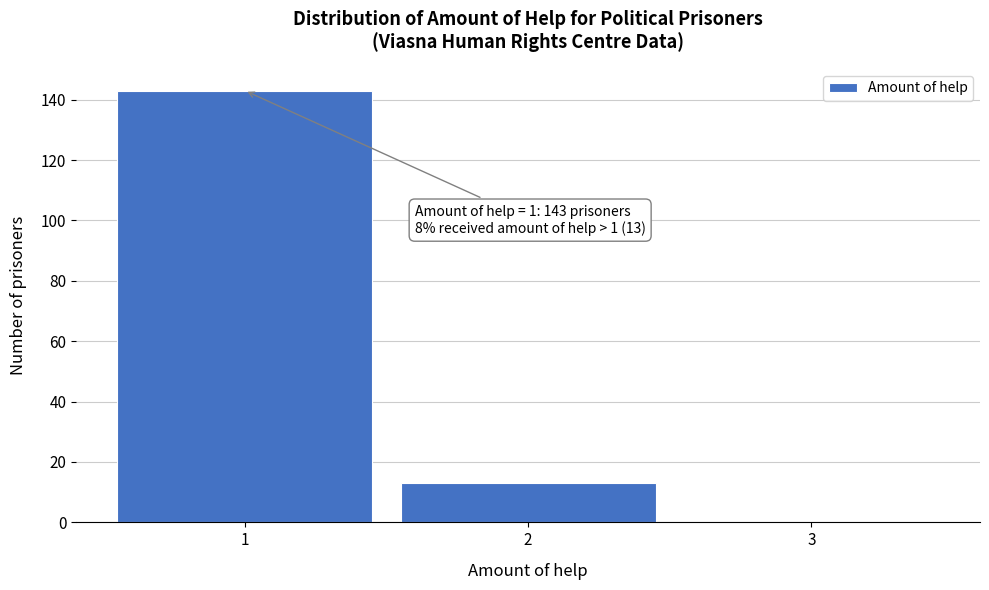

Reading left to right, what are all the values shown in this chart?

1=143	2=13	3=0